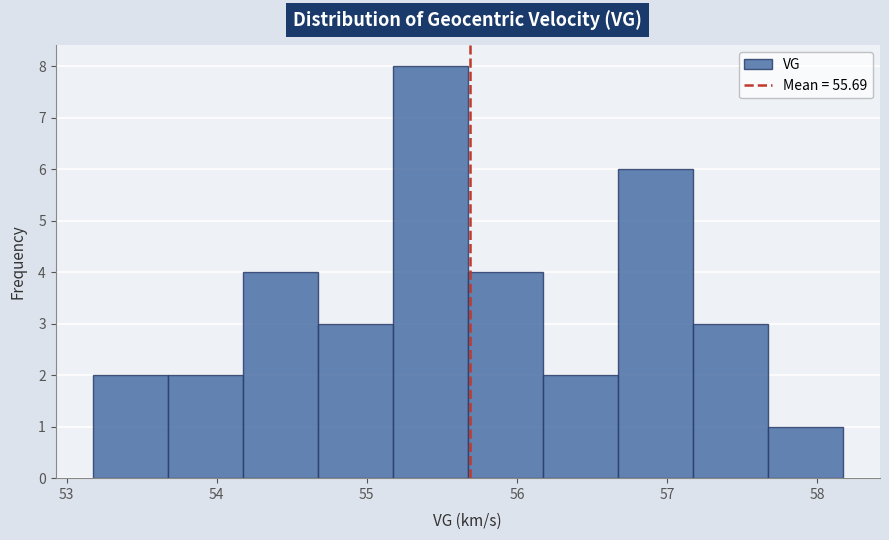

Reading left to right, transcribe this chart: for each bar, give the range it covers on the x-axis and its height. Neither the bar edges nor the heights are printed on the chart, so give them approximately, as read against the axes.

53.2 to 53.7: 2
53.7 to 54.2: 2
54.2 to 54.7: 4
54.7 to 55.2: 3
55.2 to 55.7: 8
55.7 to 56.2: 4
56.2 to 56.7: 2
56.7 to 57.2: 6
57.2 to 57.7: 3
57.7 to 58.2: 1